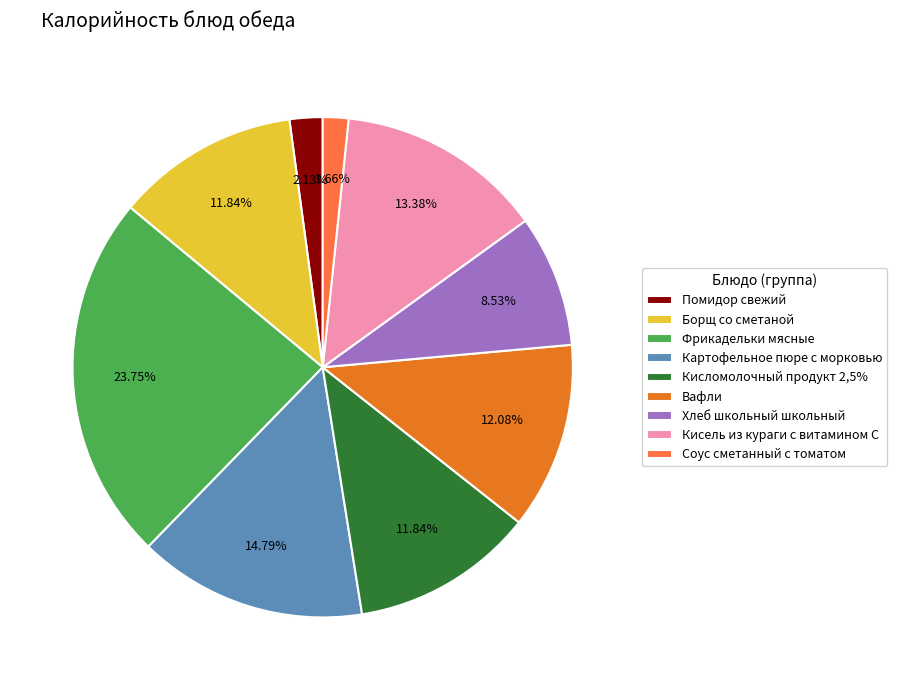

Does Хлеб школьный школьный account for over 50% of the chart?

No